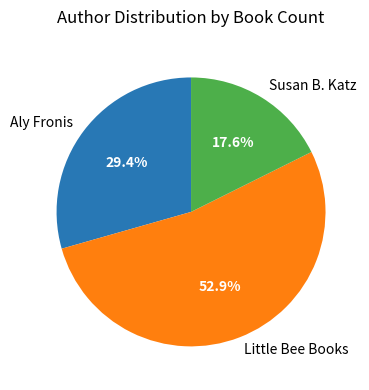

Count the number of slices in the pie.

3